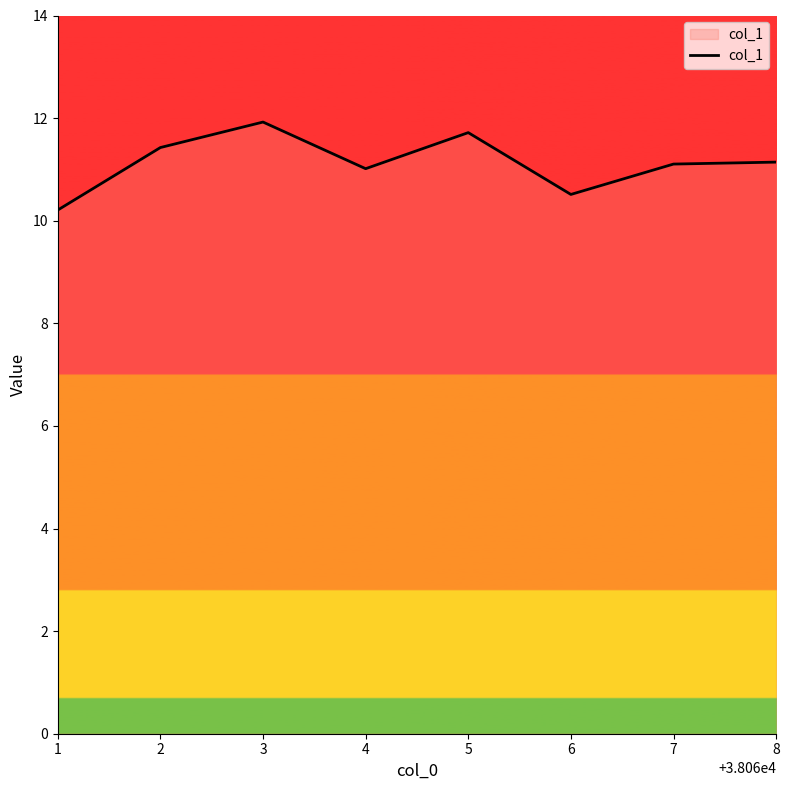

At which label does the data first exceed 11?

2